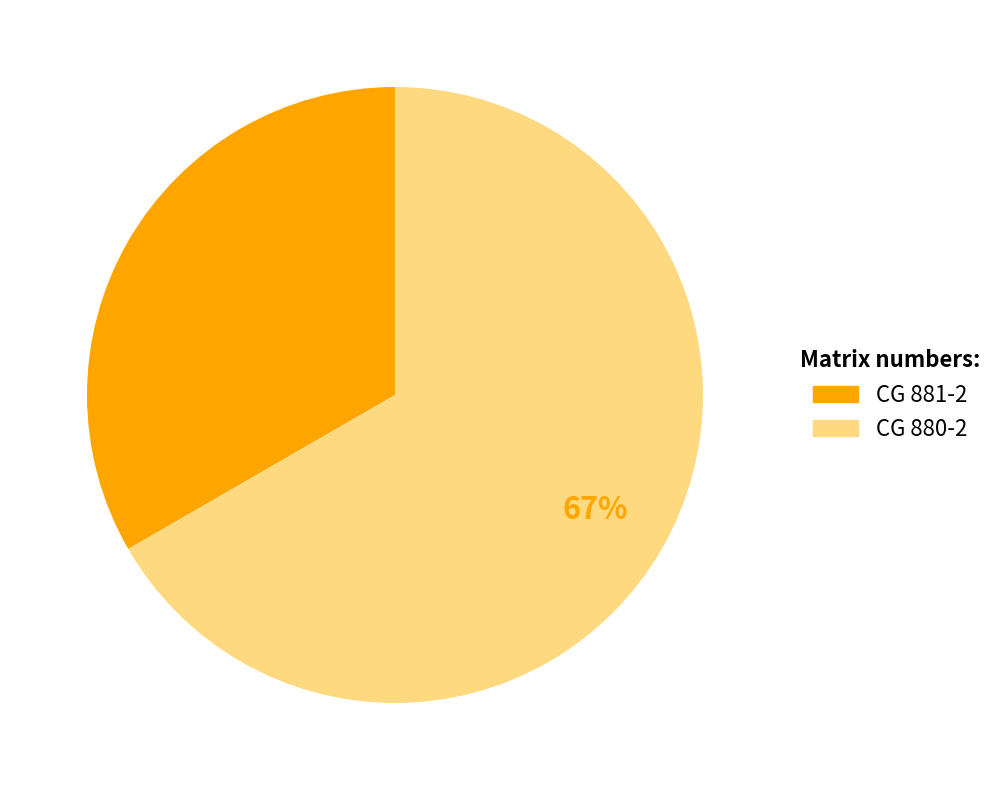

To the nearest percent, what is the average slice percentage?

50%